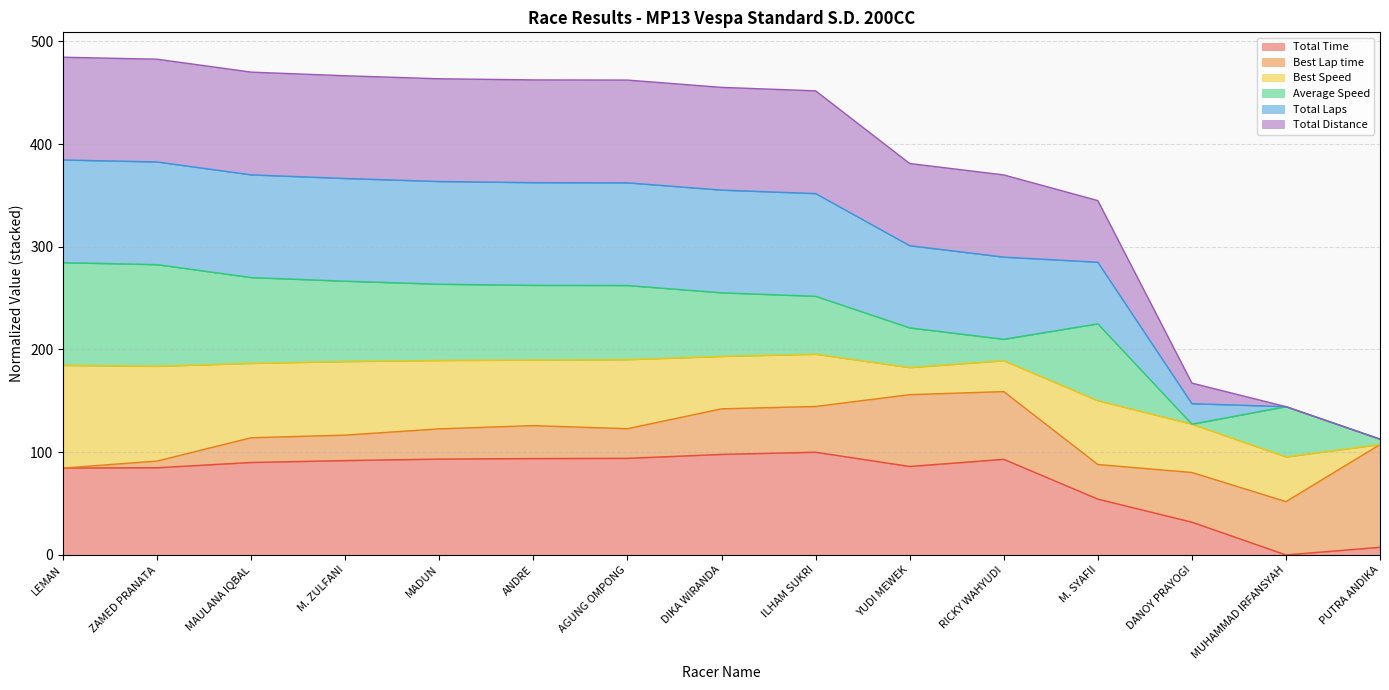

What is the average value of the Total Time series?

73.6